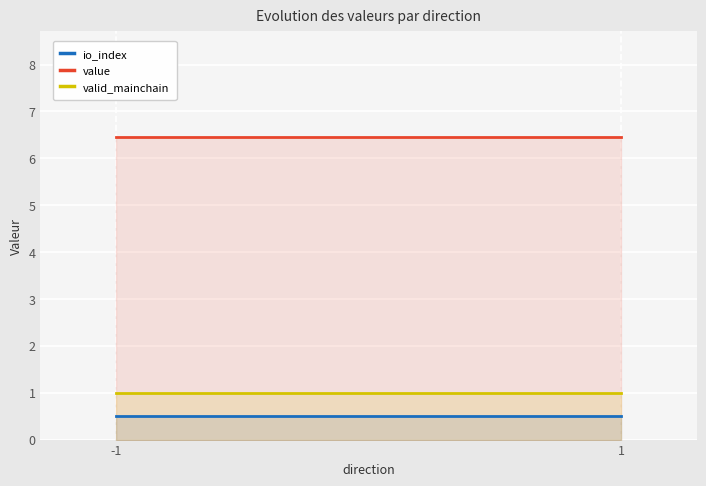

Which series has the largest total across all categories?

value